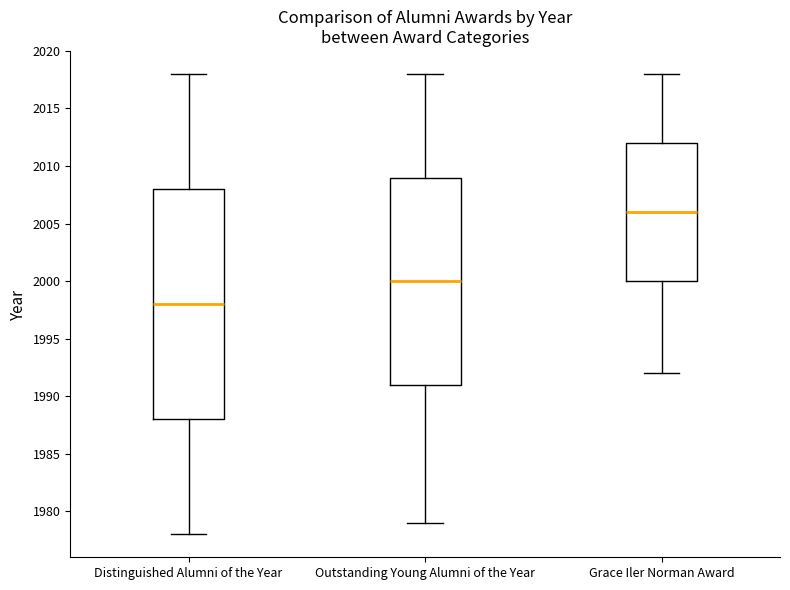

Reading left to right, transcribe this box plot: for each box, give where its median line is, the range the box spans, and where its two whiskers end, as read against the y-axis. The values are not printed on the chart, so give them approximately, as read against the axis.

Distinguished Alumni of the Year: median 1998, box 1988 to 2008, whiskers 1978 to 2018
Outstanding Young Alumni of the Year: median 2000, box 1991 to 2009, whiskers 1979 to 2018
Grace Iler Norman Award: median 2006, box 2000 to 2012, whiskers 1992 to 2018